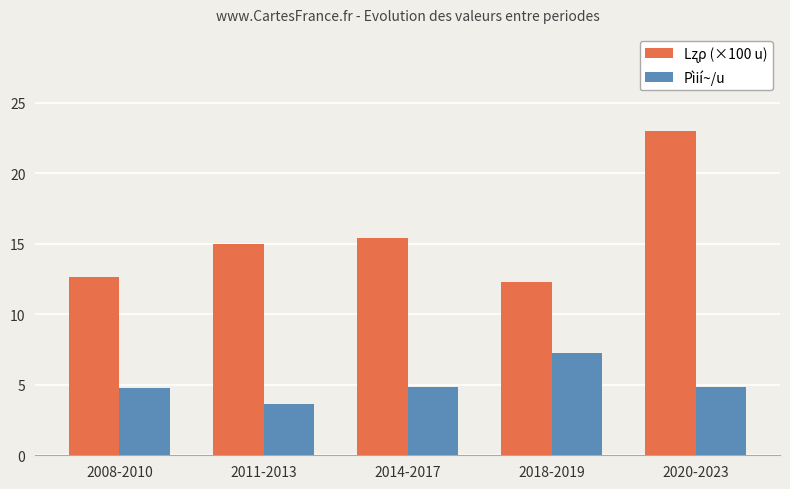

What is the total value across all series at 2014-2017?

20.2